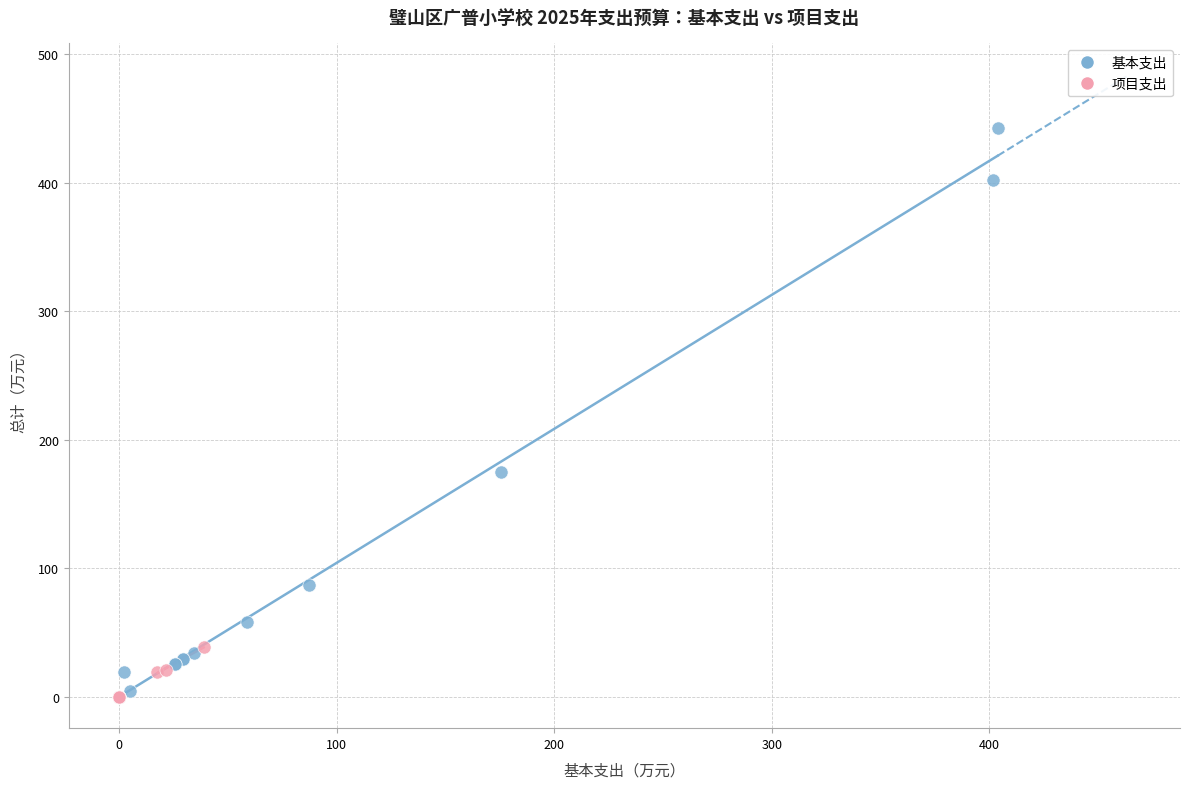

Which series contains the highest Y value?

基本支出